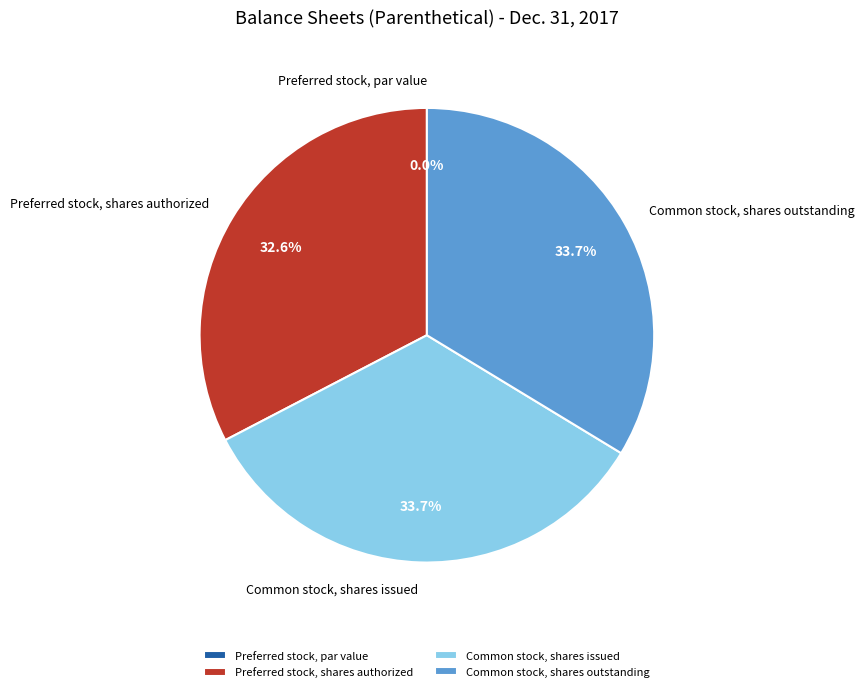

Which category has the biggest portion of the pie?

Common stock, shares issued